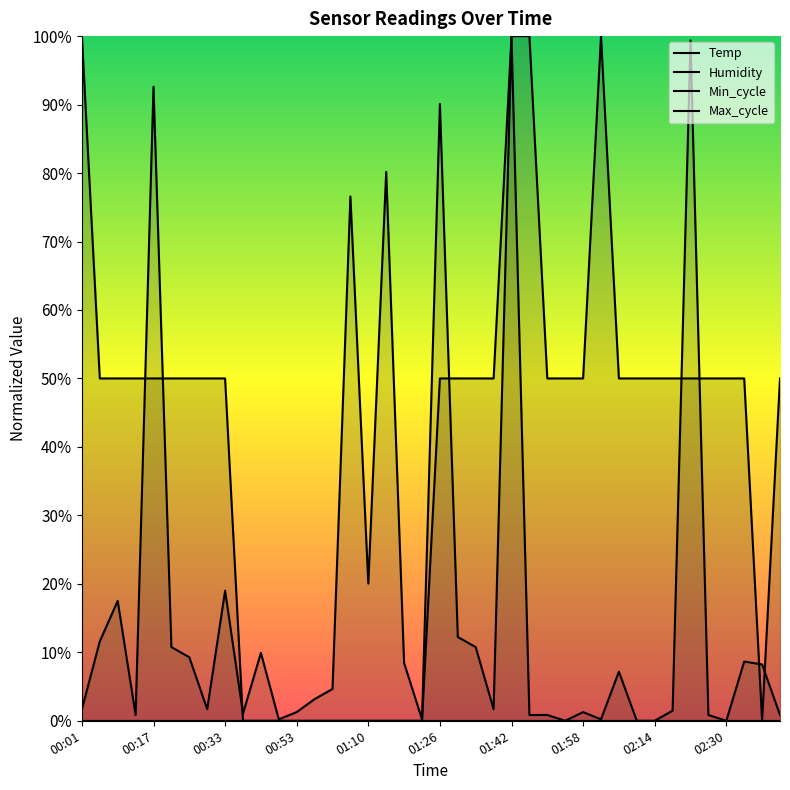

How many values in the Max_cycle series exceed 0?

36